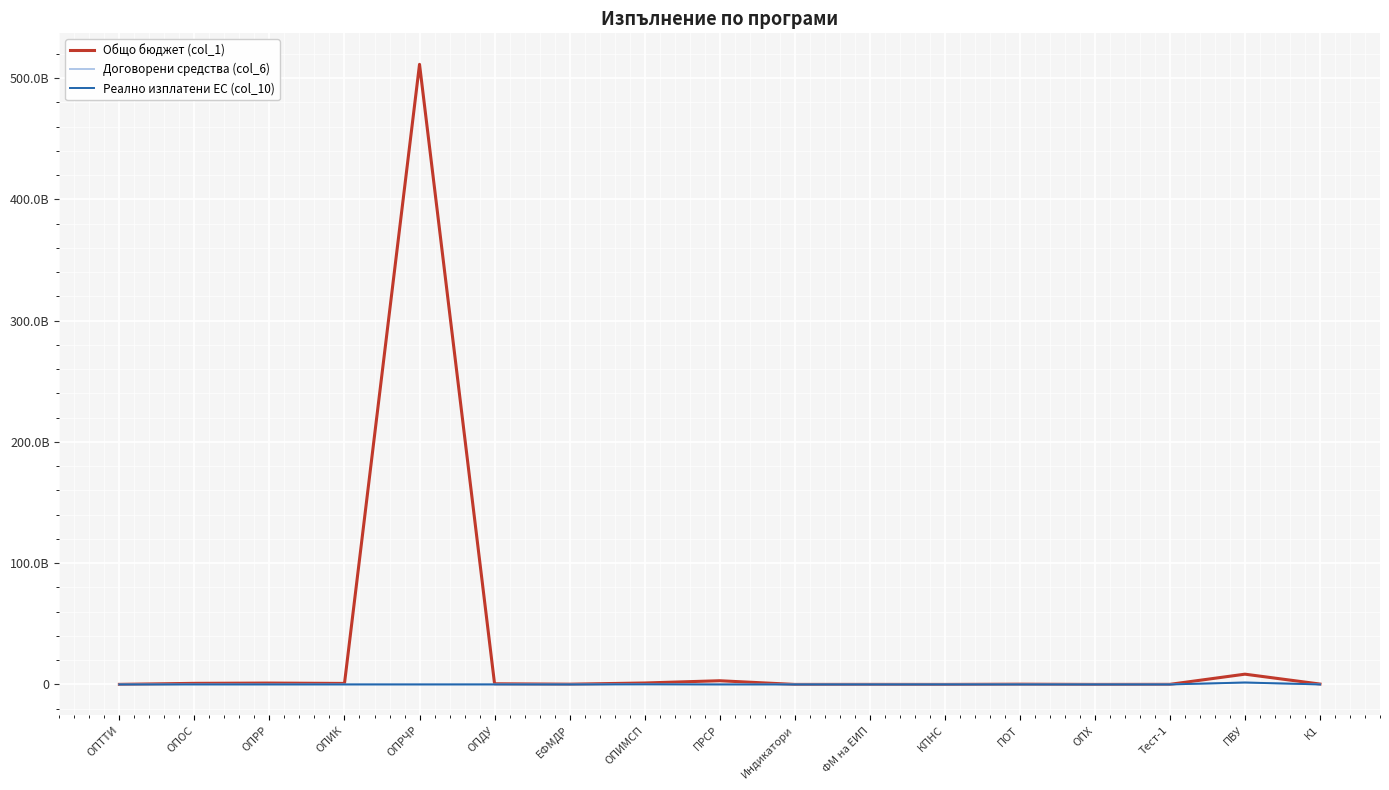

At which category does Договорени средства (col_6) reach its first local peak?

ОПИК